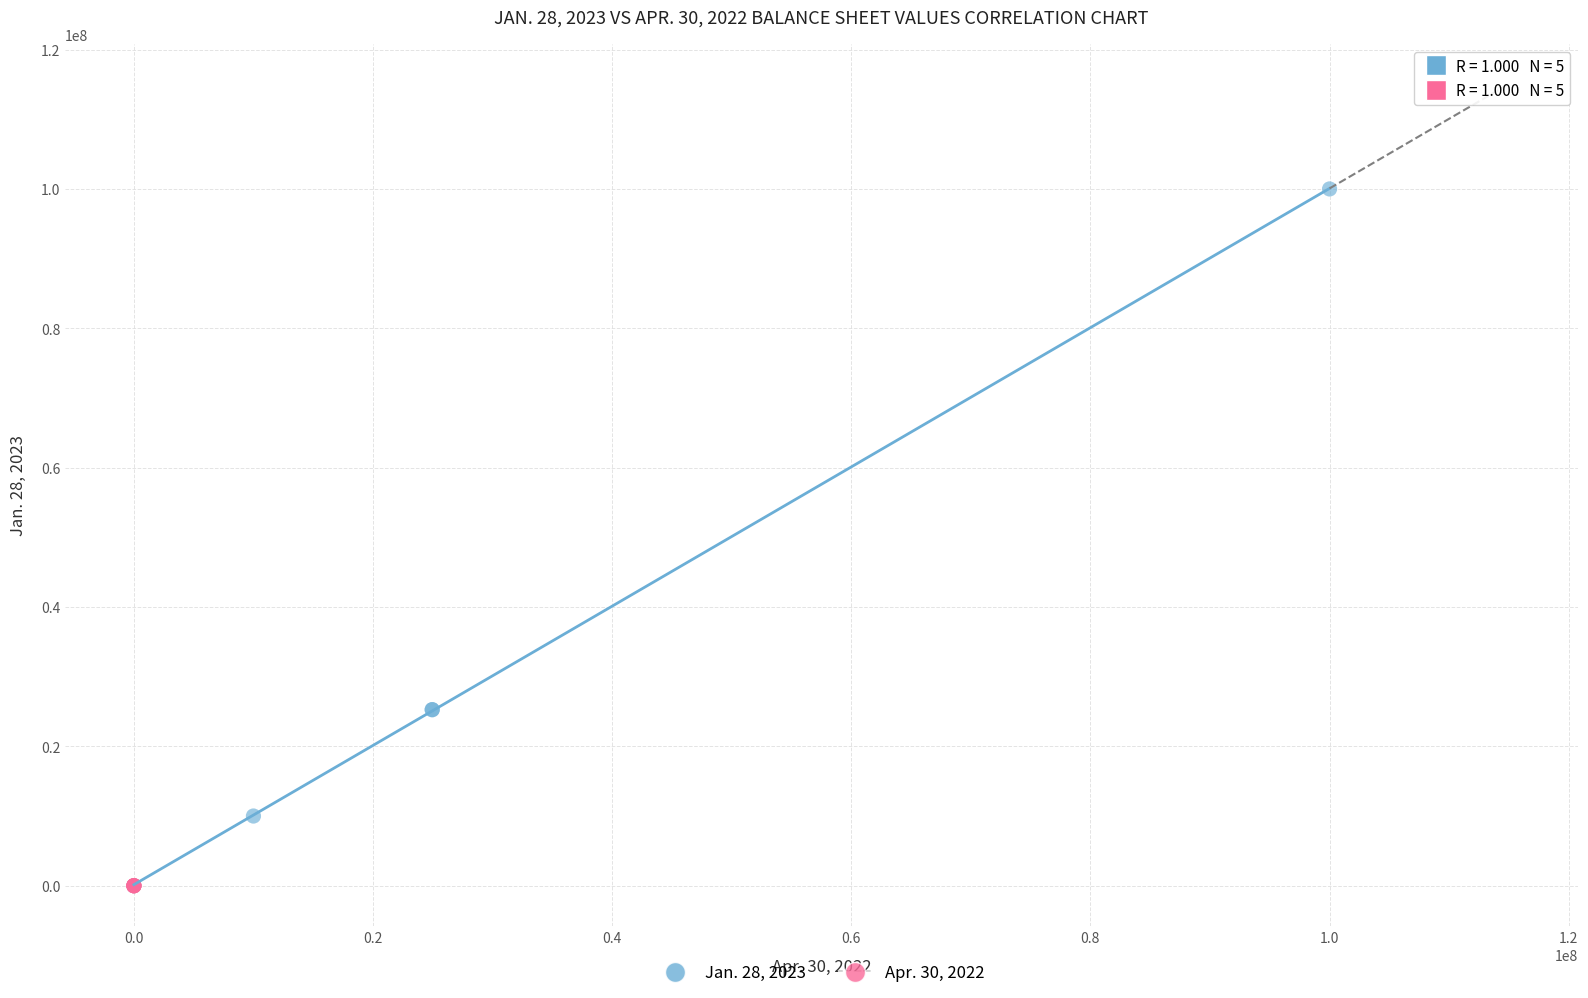

Which series has the widest spread of Y values?

Jan. 28, 2023